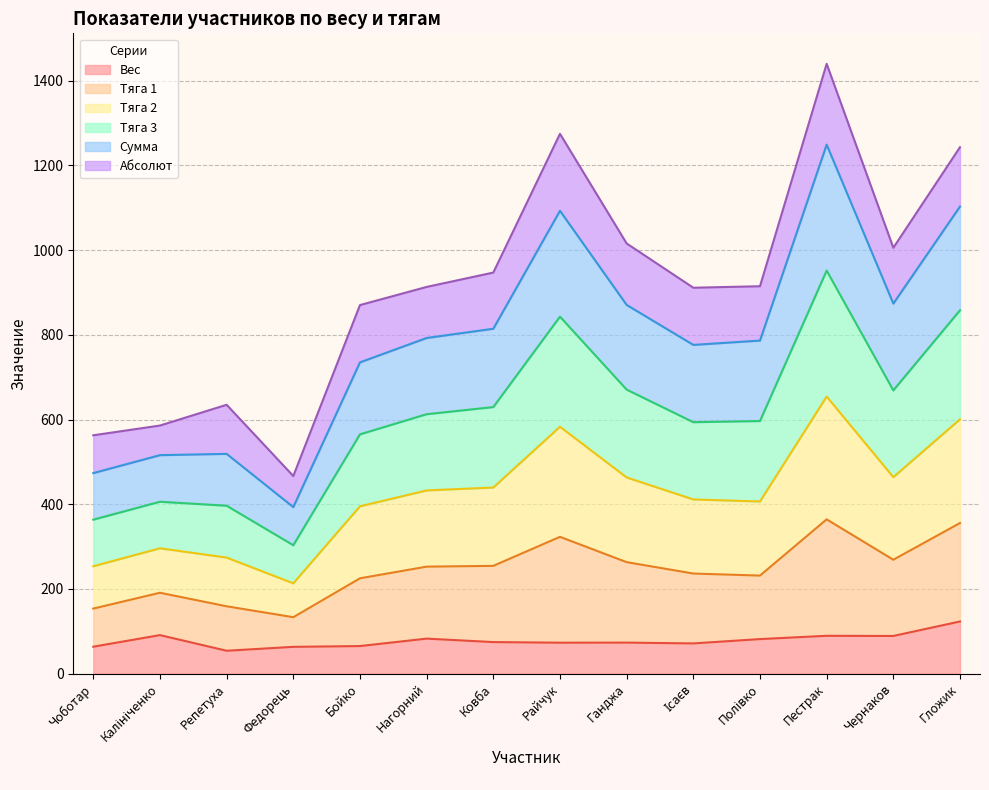

What is the total value across all series at Репетуха?

634.8